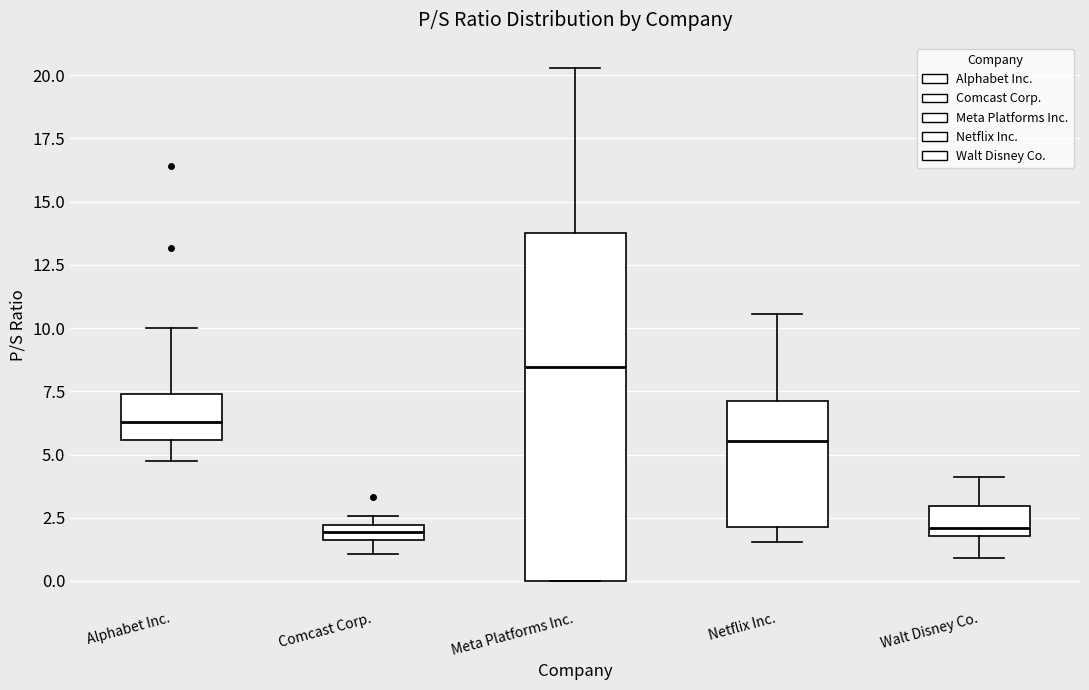

Which box is the tallest, from its lower edge to its upper edge?

Meta Platforms Inc.